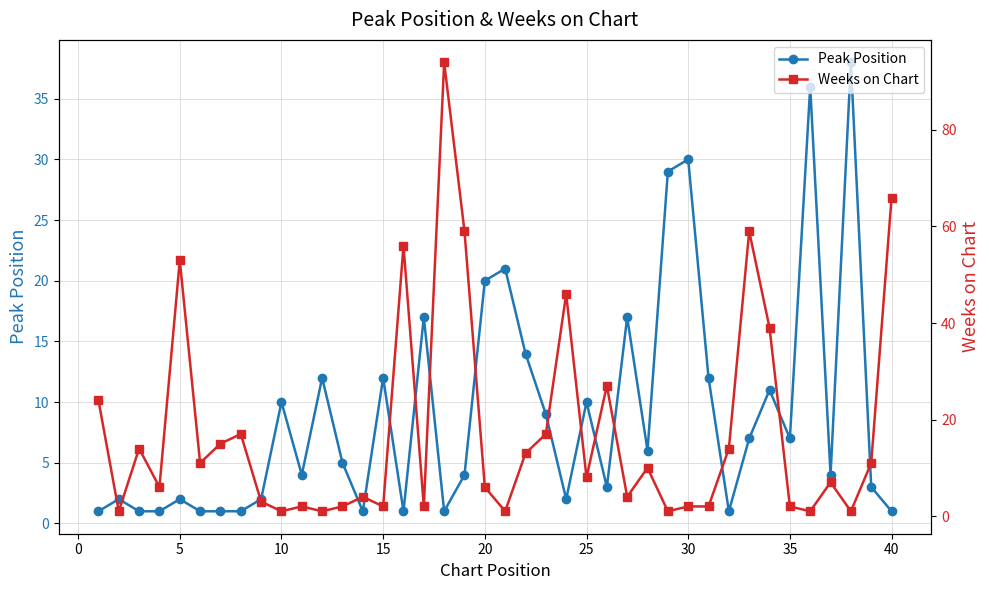

In Peak Position, how many points are higher than both neighbors (excluding endpoints)?

13